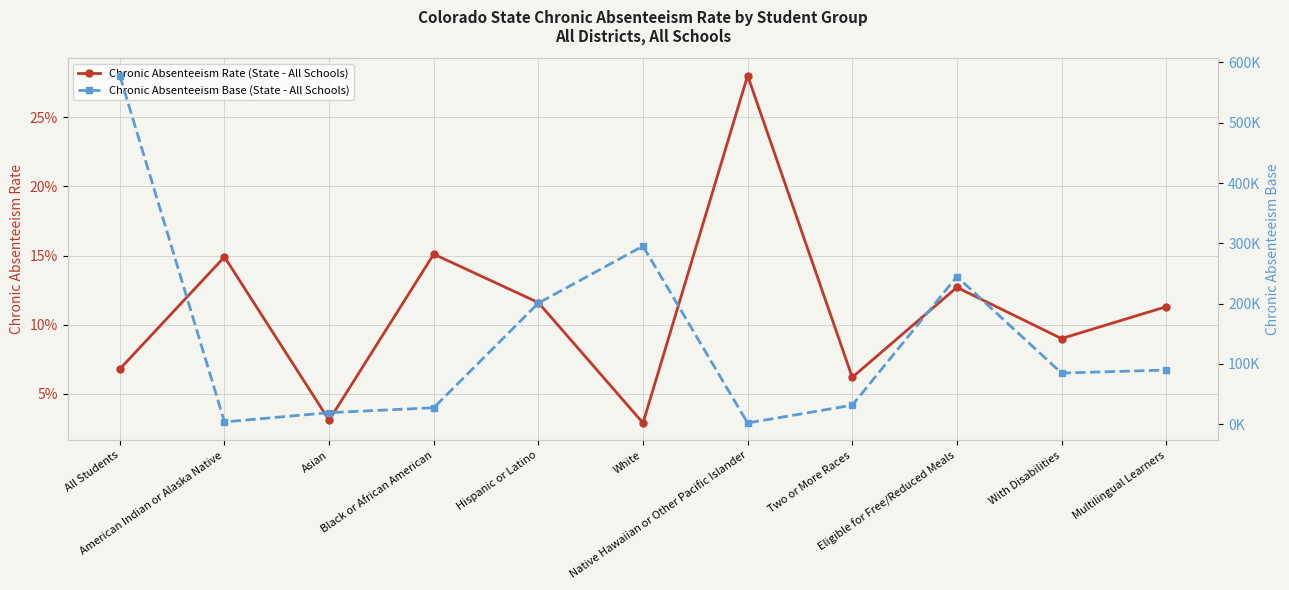

Between With Disabilities and Two or More Races, which is larger?

With Disabilities